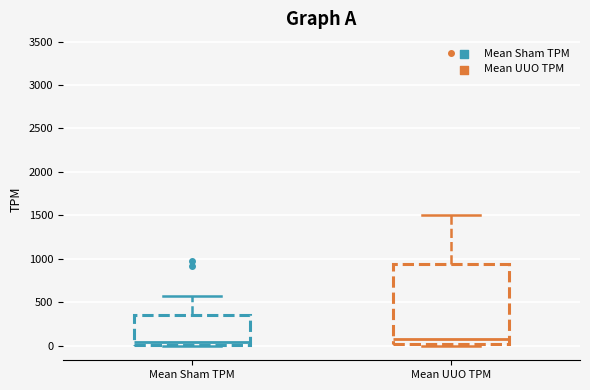

Where is the upper edge of the box for Mean UUO TPM on the y-axis? The values are not printed on the chart, so give them approximately, as read against the axis.

950